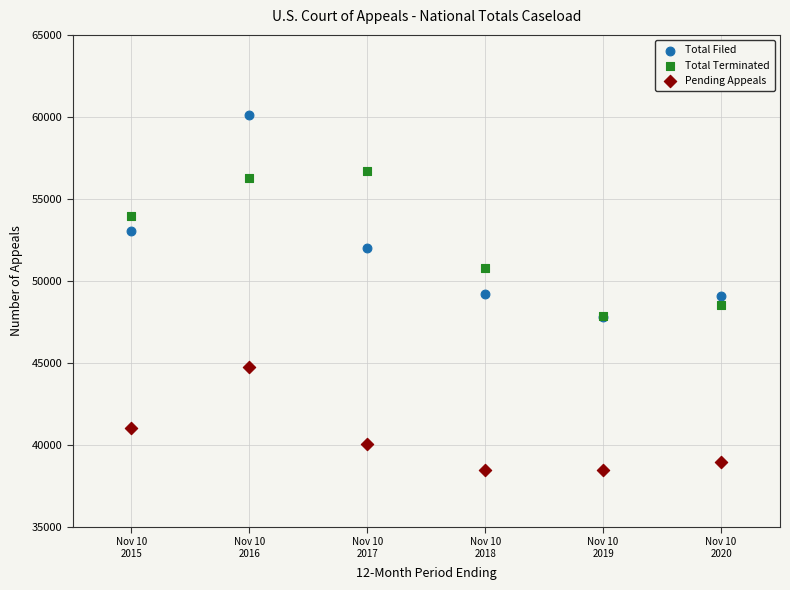

What are all the series names shown in the legend?

Total Filed, Total Terminated, Pending Appeals